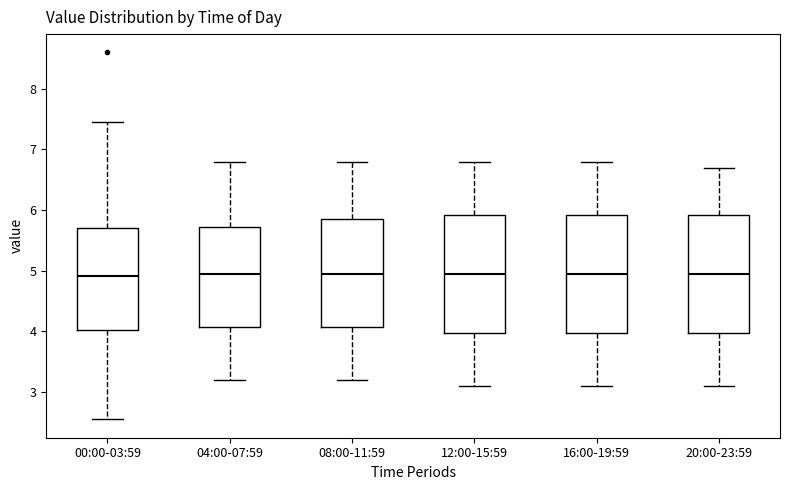

Where does the upper whisker of the box for 20:00-23:59 end on the y-axis? The values are not printed on the chart, so give them approximately, as read against the axis.

6.7